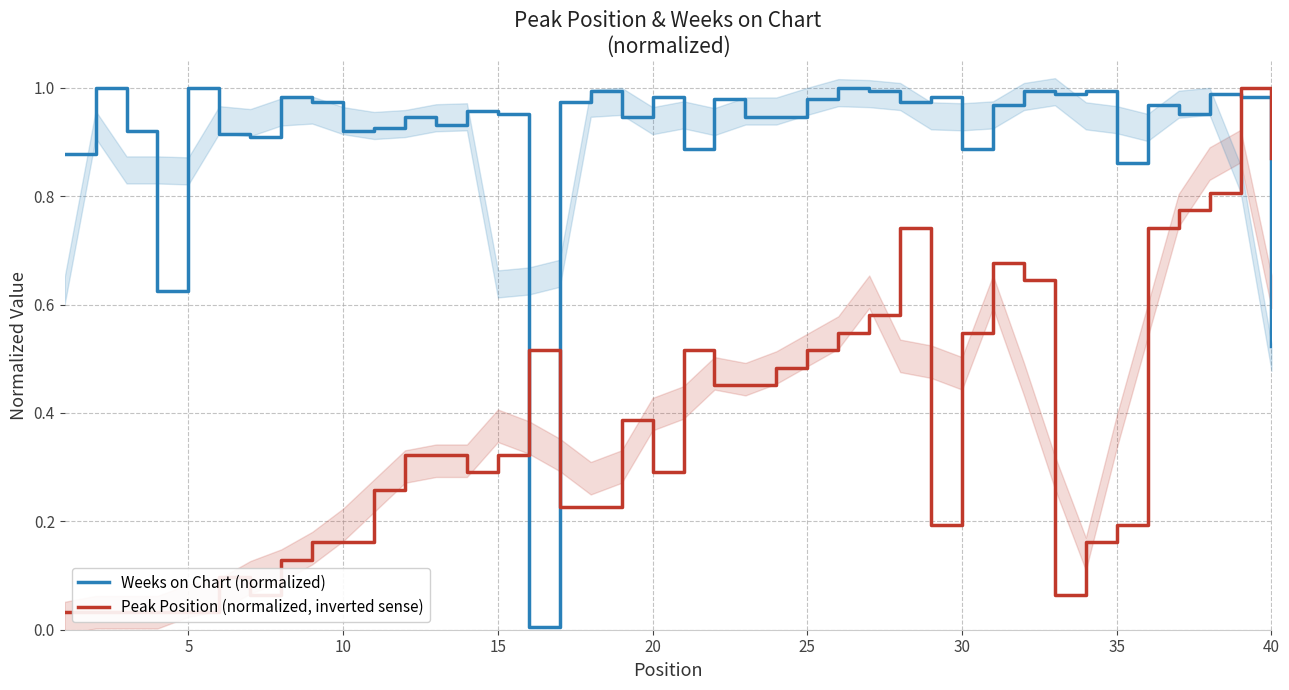

At how many categories does at least one series exceed 0?

40